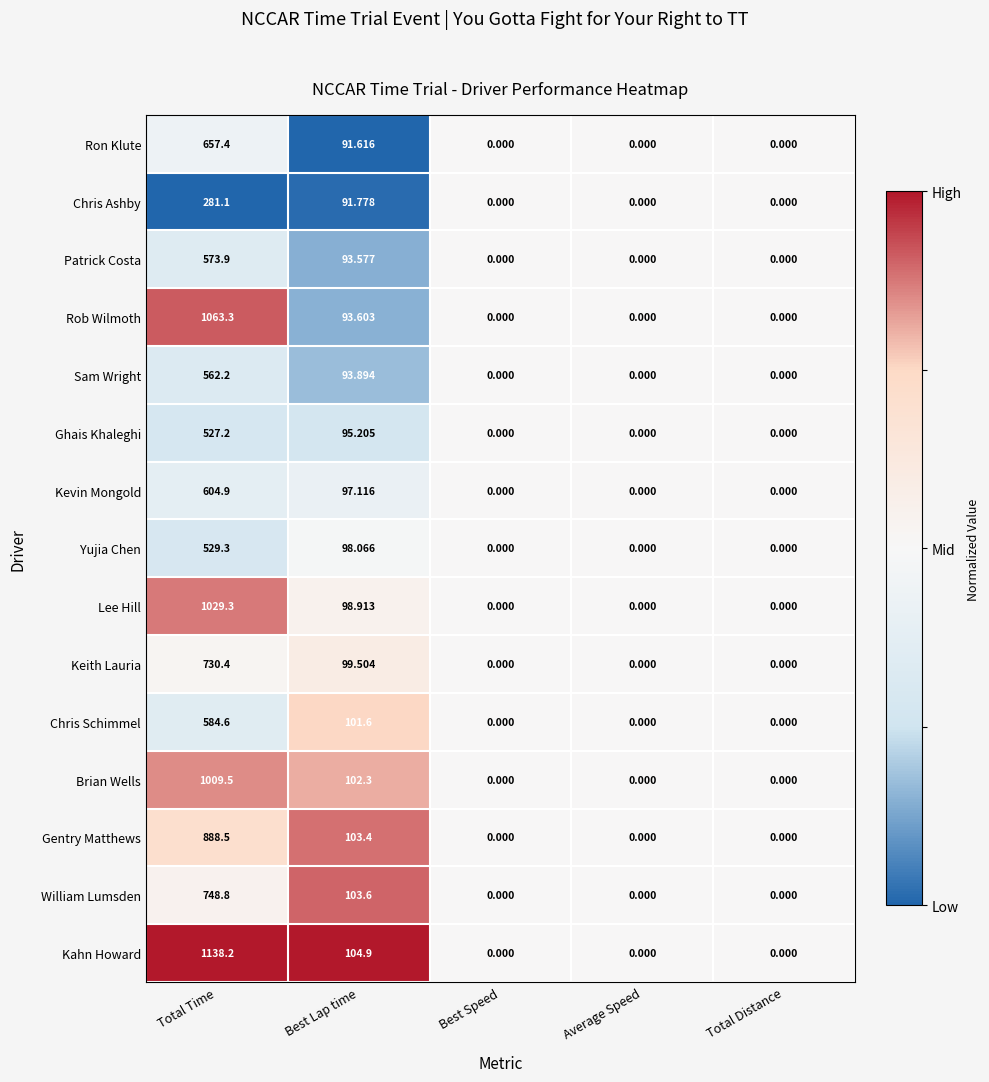

Is the value of Yujia Chen at Average Speed greater than the value of William Lumsden at Total Time?

No